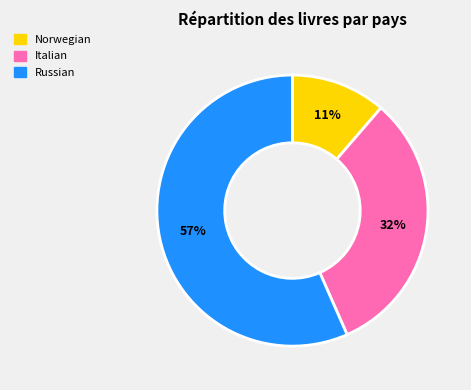

Combined, do Norwegian and Italian account for over 50%?

No